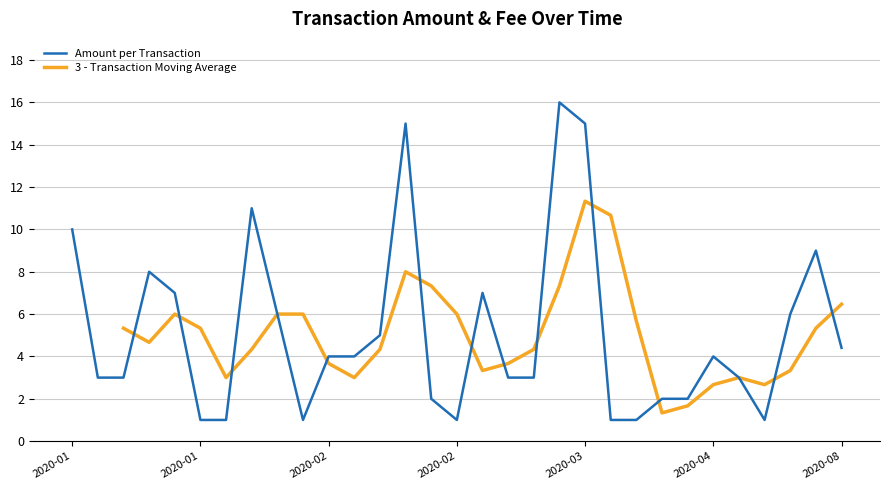

At which category does the chart reach its minimum across all series?

2020-01